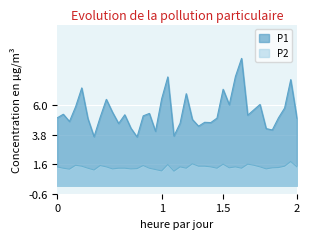

True or false: P1 and P2 cross at least once.

False